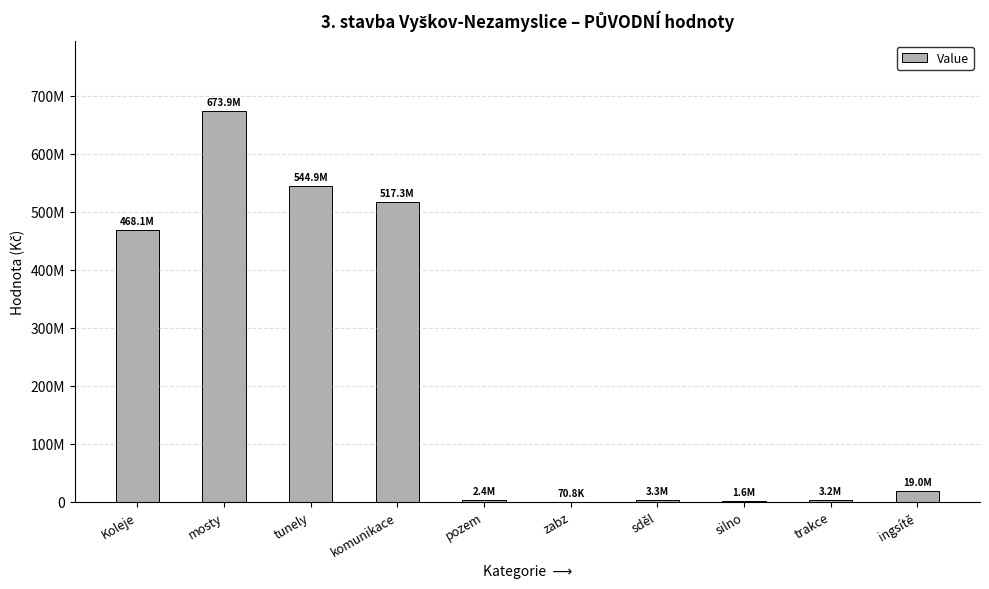

True or false: the data shows 544914240.0 at tunely.

True